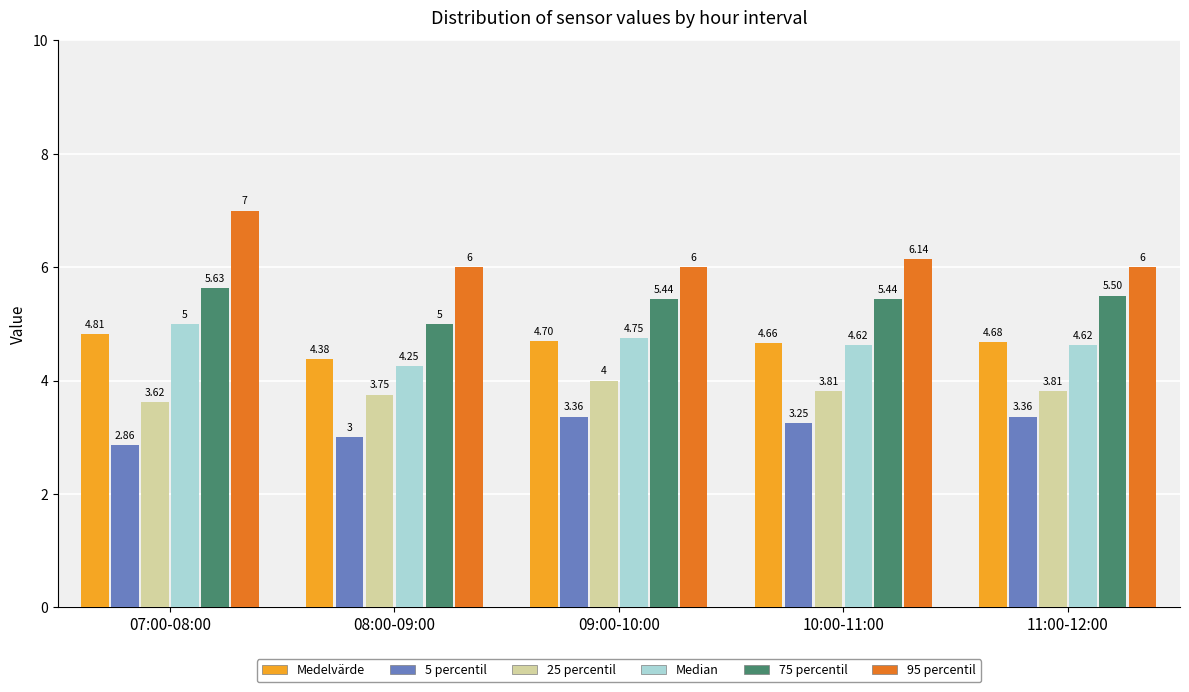

At which category is the sum across all series the highest?

07:00-08:00